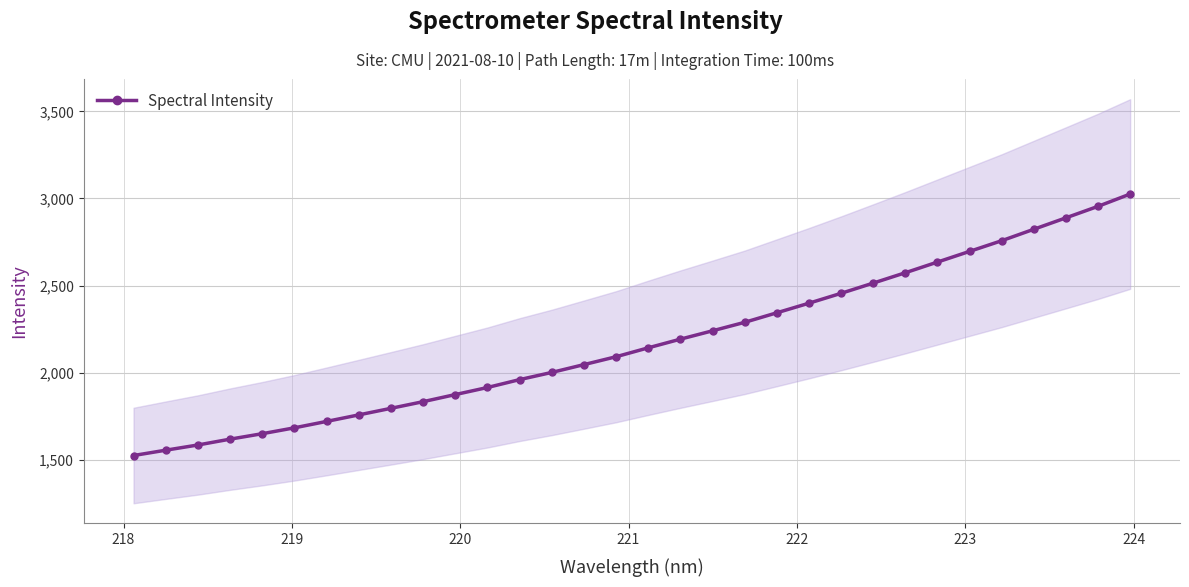

What is the sum of all values?

69533.2